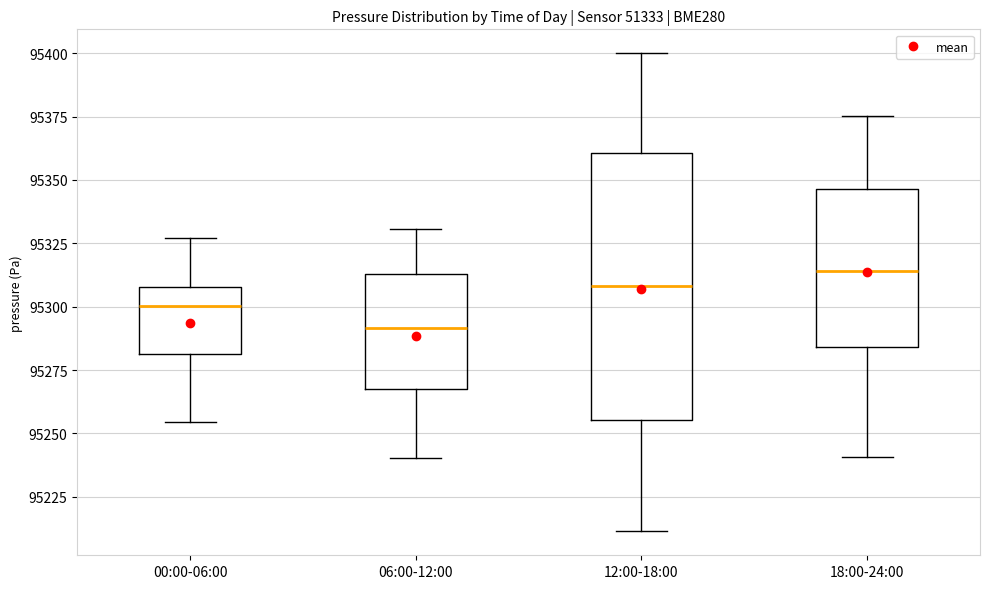

Which box has the lowest median line?

06:00-12:00